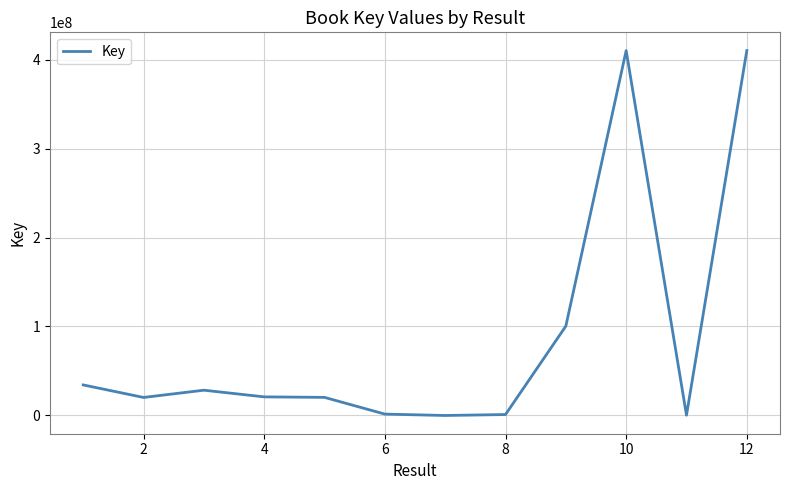

How many lines are shown in the chart?

1